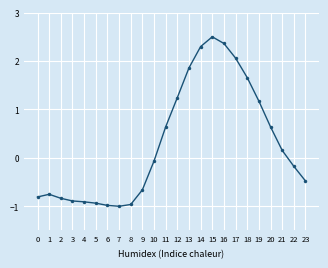

Does the chart display data point markers on the line(s)?

Yes